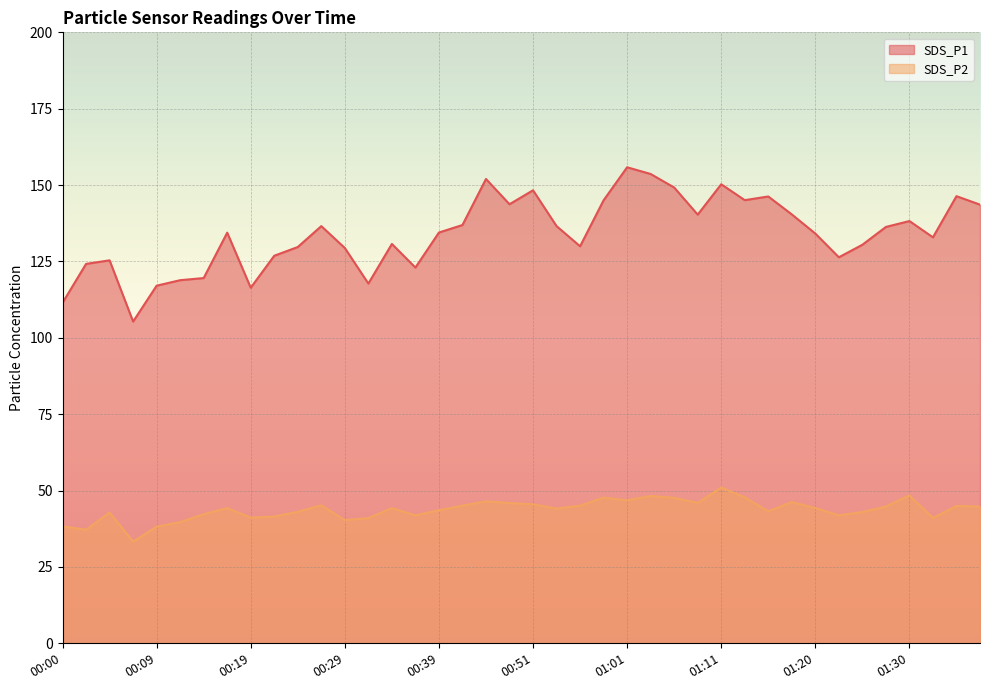

What is the highest value of the SDS_P2 series?

51.0